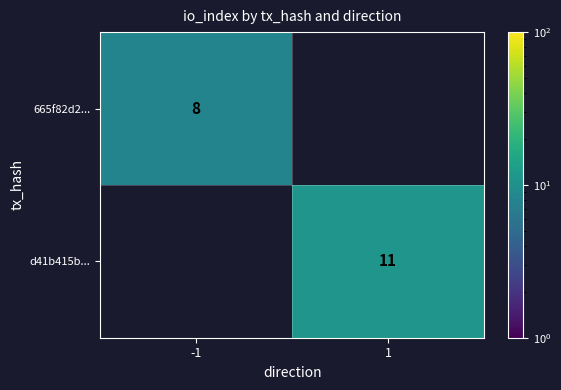

Count the number of data series in this chart.

2